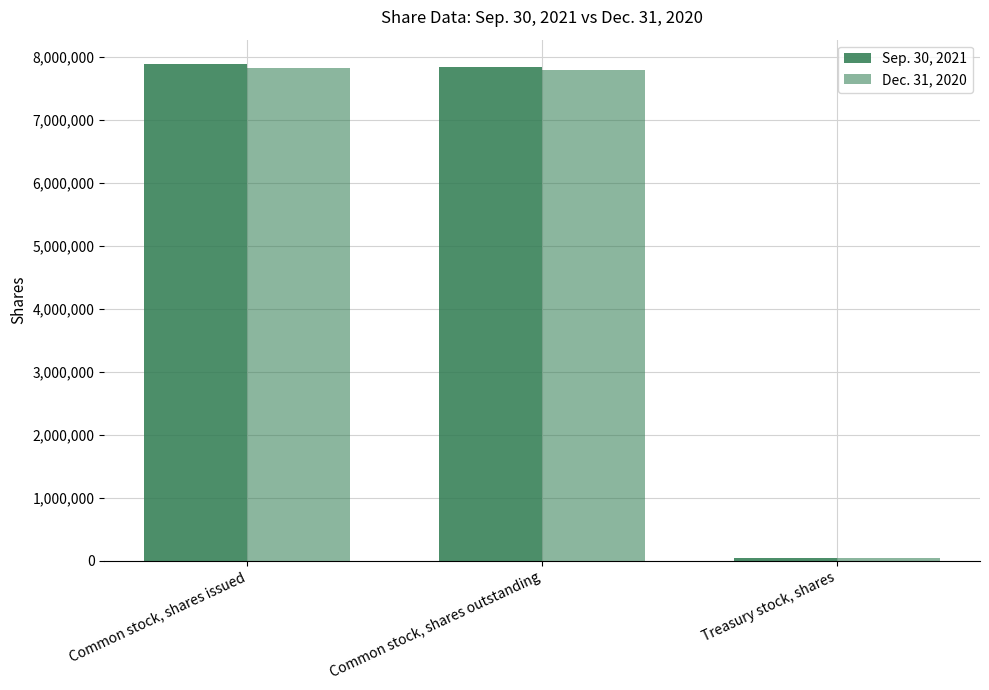

What is the difference between the Sep. 30, 2021 values at Treasury stock, shares and Common stock, shares outstanding?

7813188